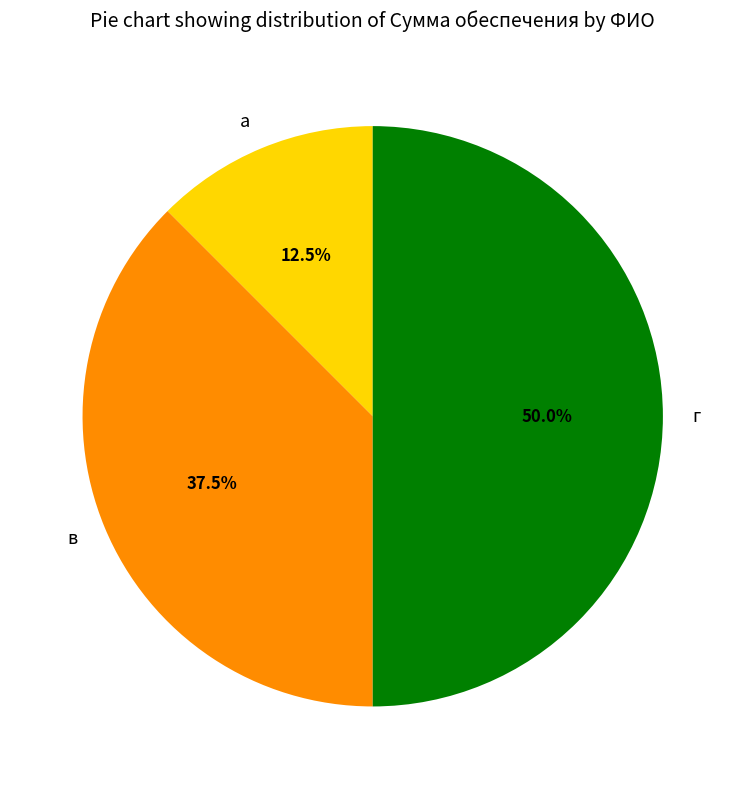

Which slice is the largest?

г